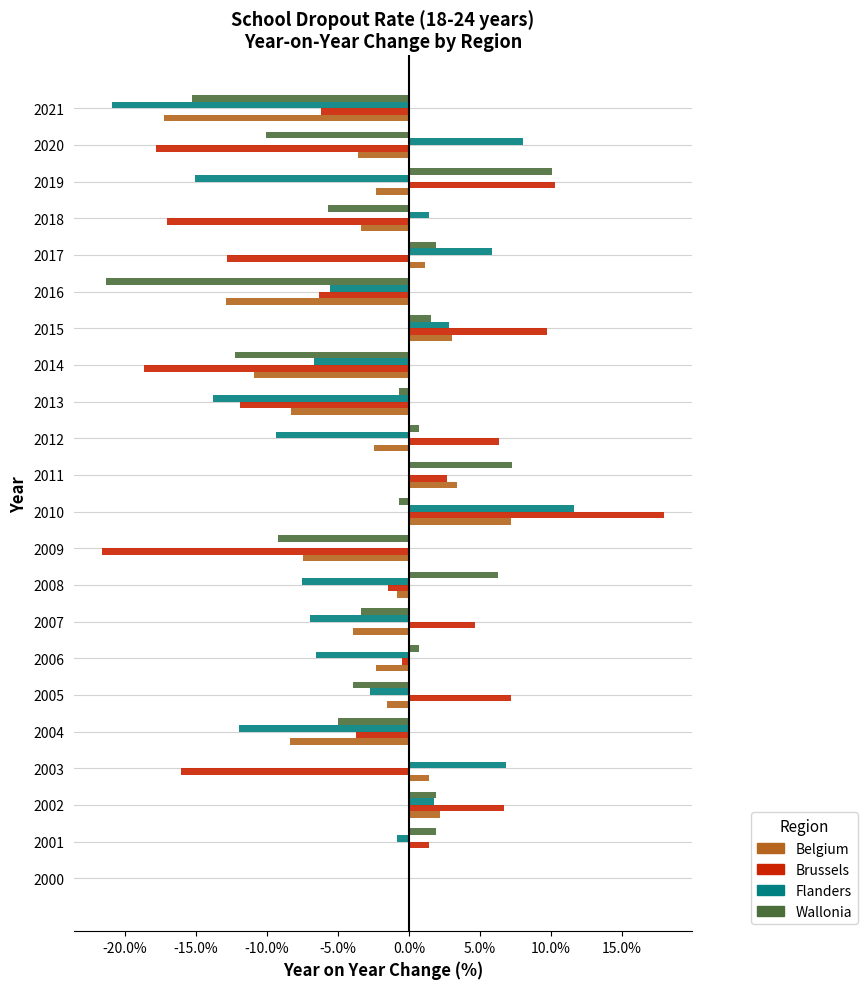

What is the greatest value displayed?

17.9